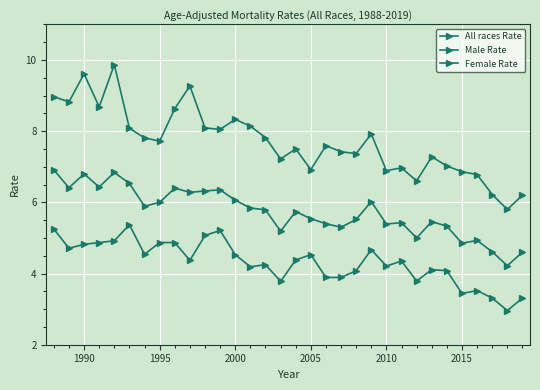

How many lines are shown in the chart?

3